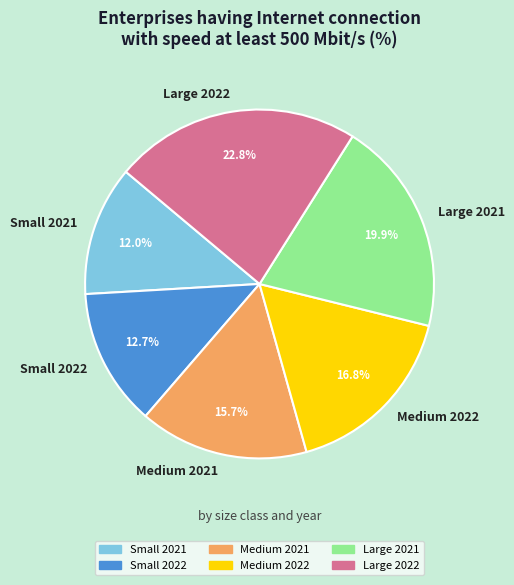

True or false: Large 2022 accounts for 32% of the total.

False